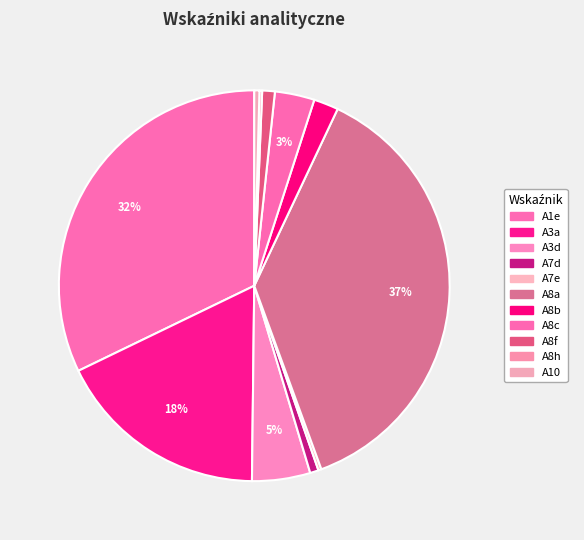

Is there a majority slice in this chart?

No